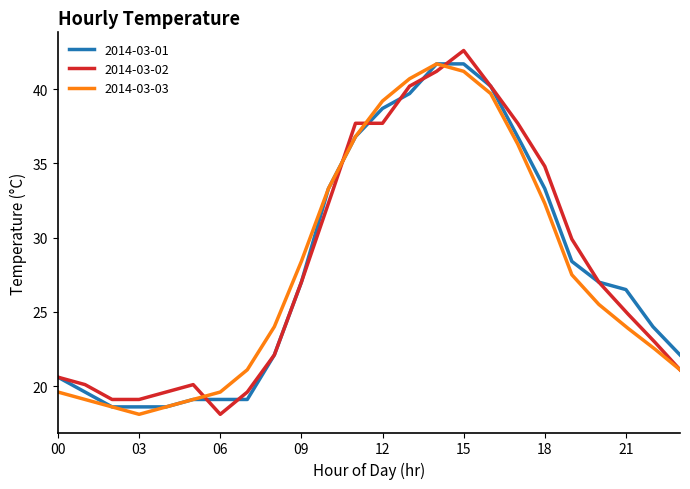

What is the smallest value displayed?

18.1